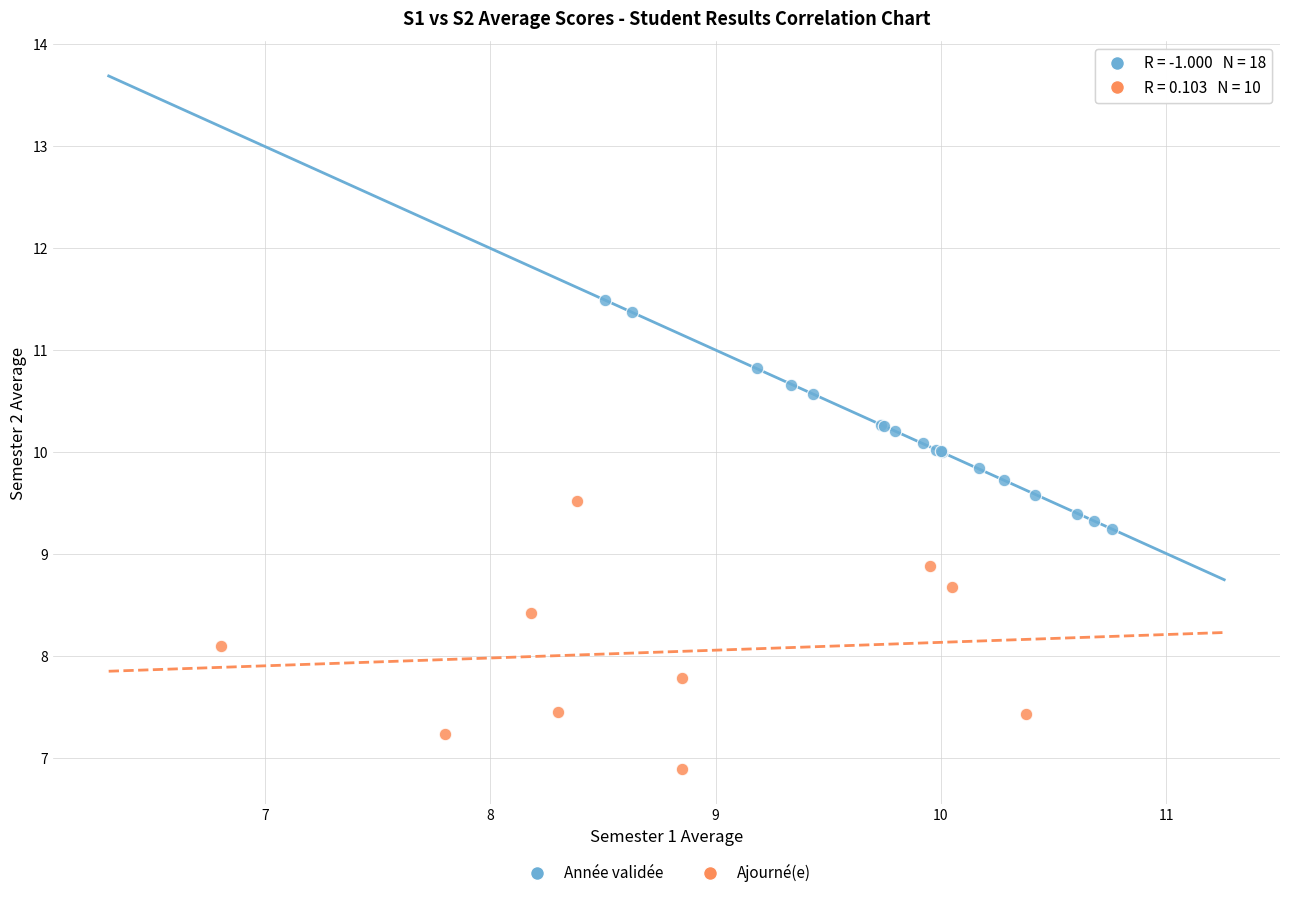

What are all the series names shown in the legend?

Année validée, Ajourné(e)